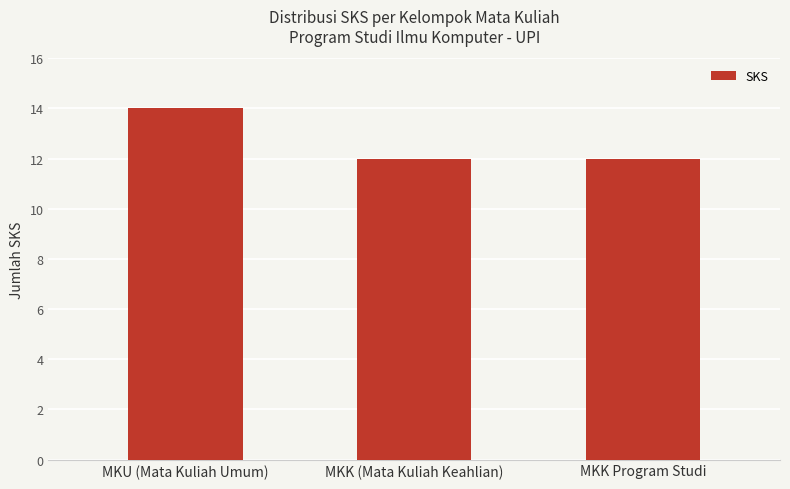

True or false: the data shows 20 at MKK (Mata Kuliah Keahlian).

False